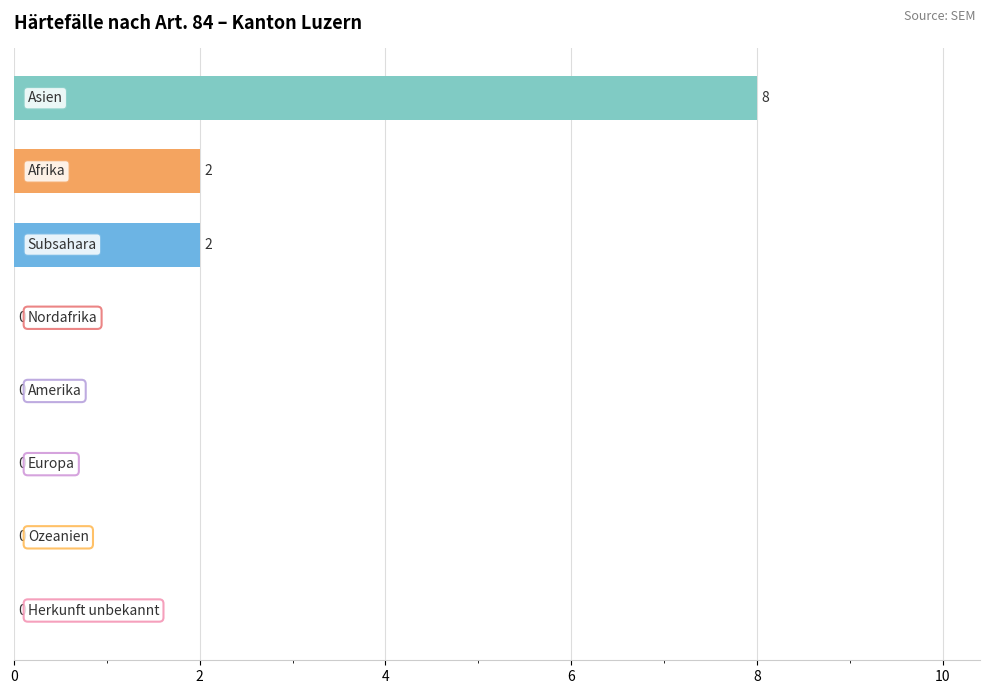

What is the greatest value displayed?

8